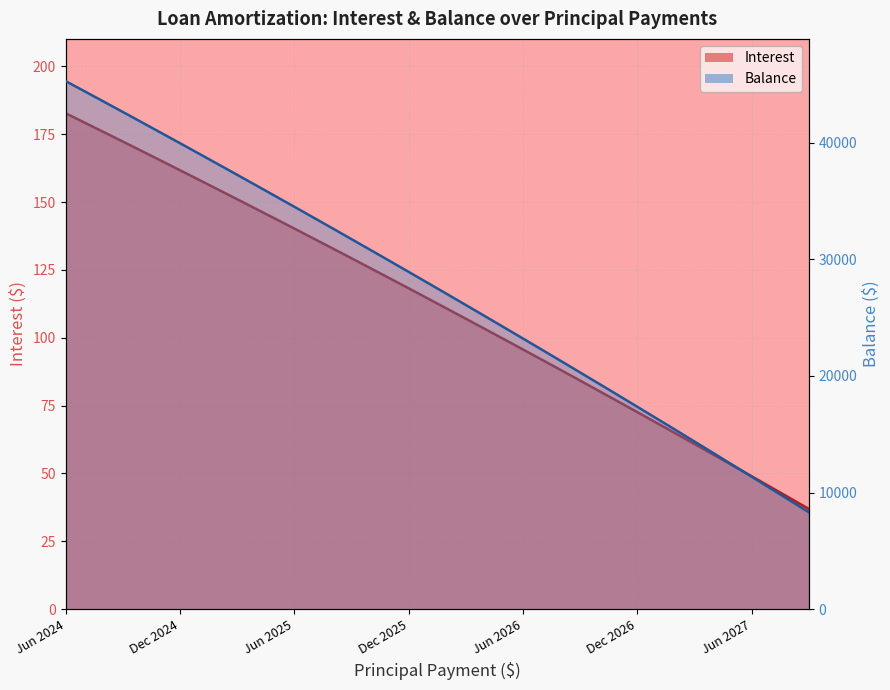

At which category does the chart reach its minimum across all series?

Sep 2027